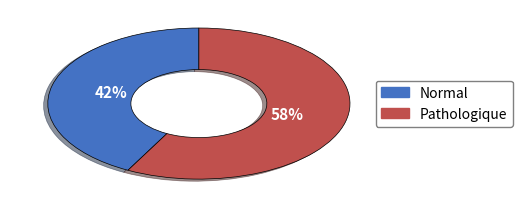

To the nearest percent, what is the average slice percentage?

50%